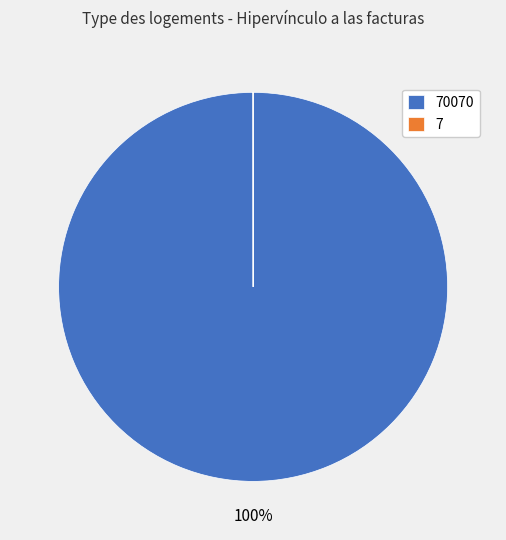

The 70070 slice represents 100% of the pie. True or false?

True